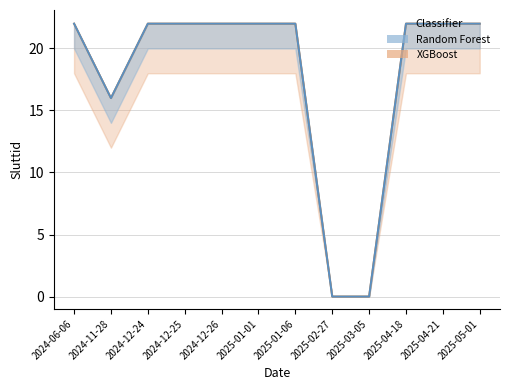

What is the difference between the second highest and minimum values in the XGBoost series?

22